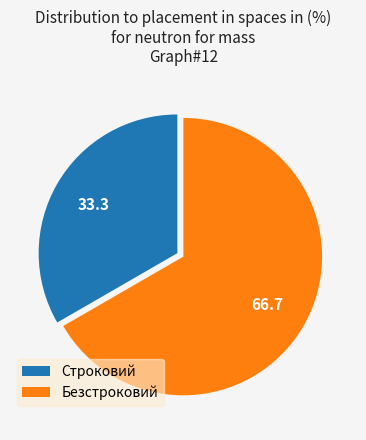

Between Строковий and Безстроковий, which is larger?

Безстроковий